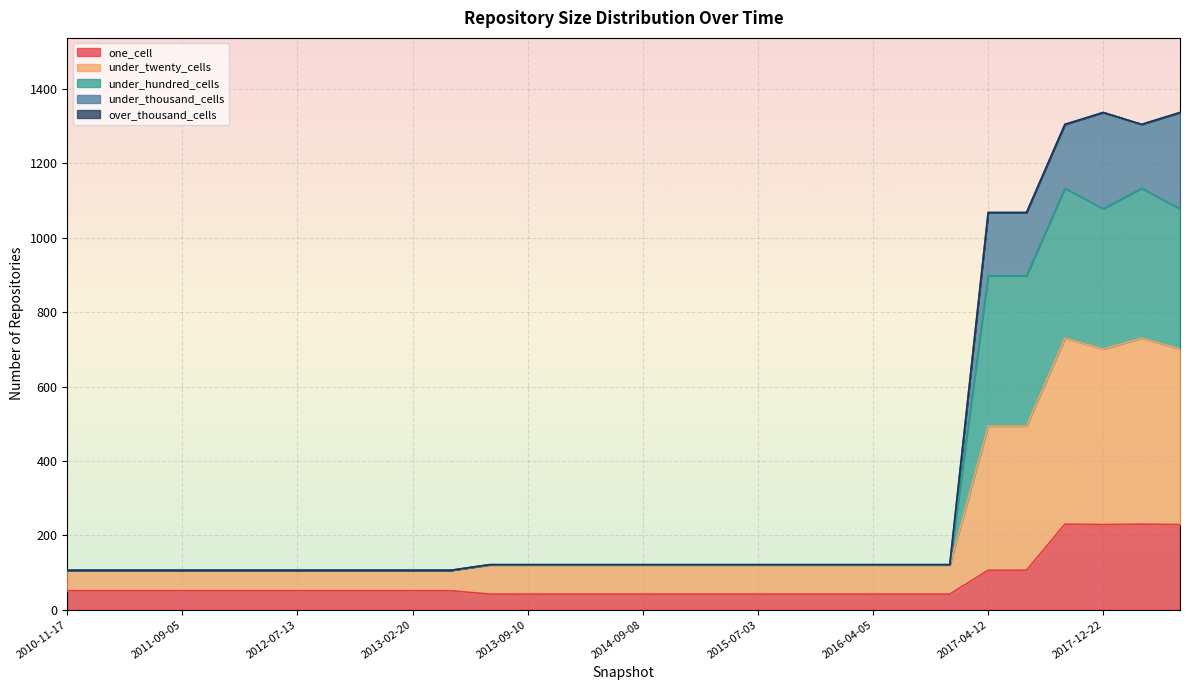

What is the label of the 22nd point from the right?

2012-12-11